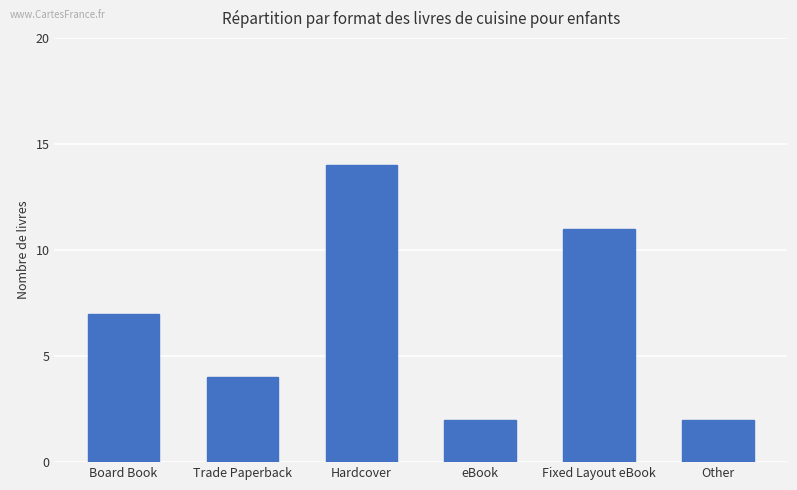

What is the greatest value displayed?

14